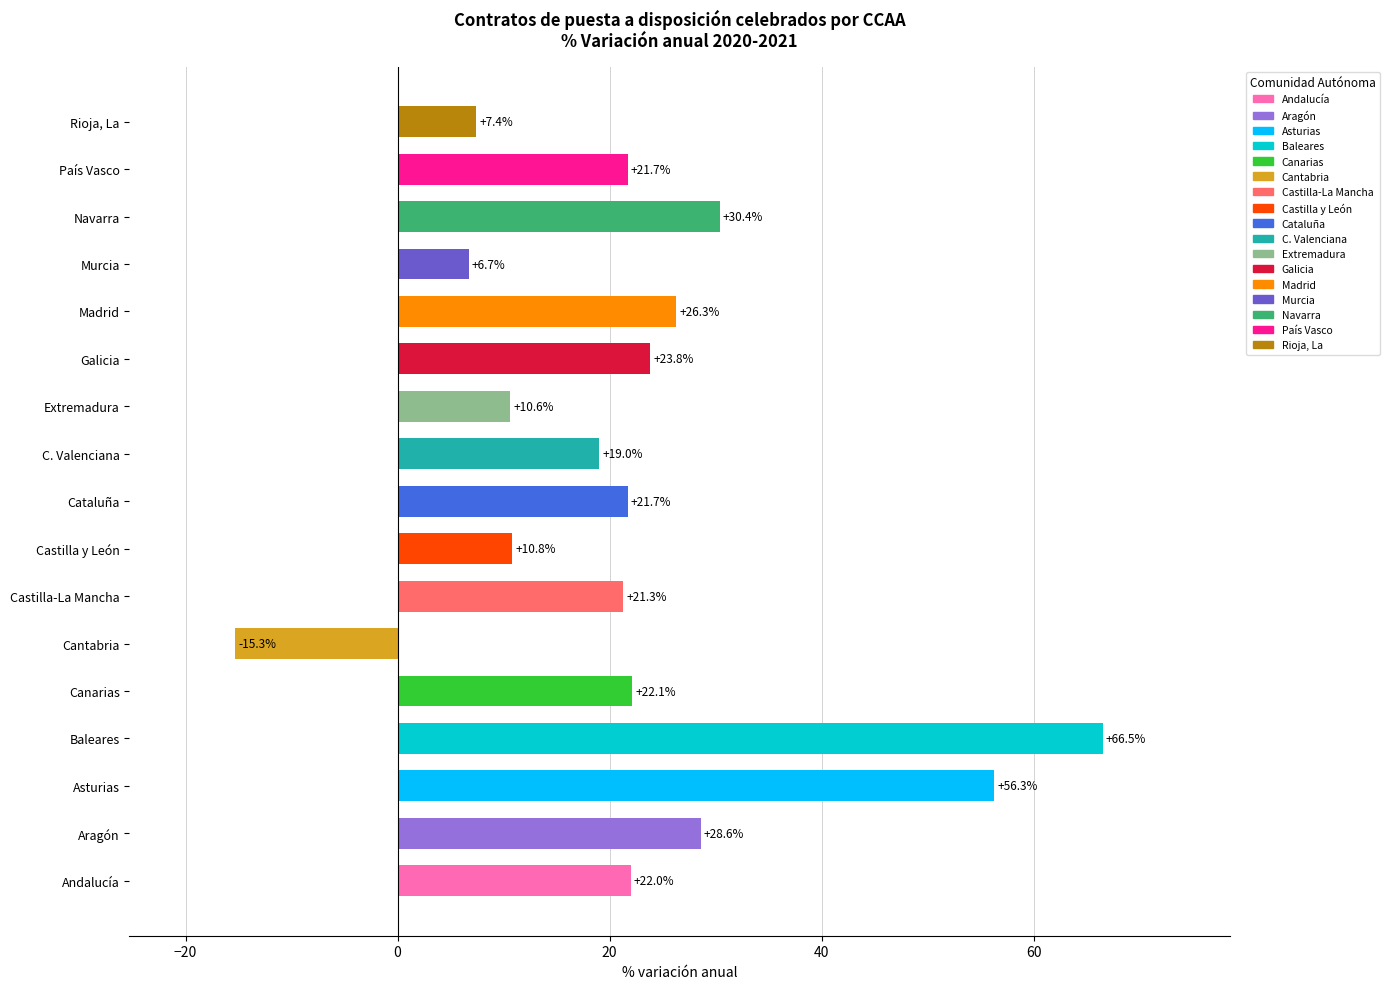

What is the change in value from Aragón to Rioja, La?

-21.2